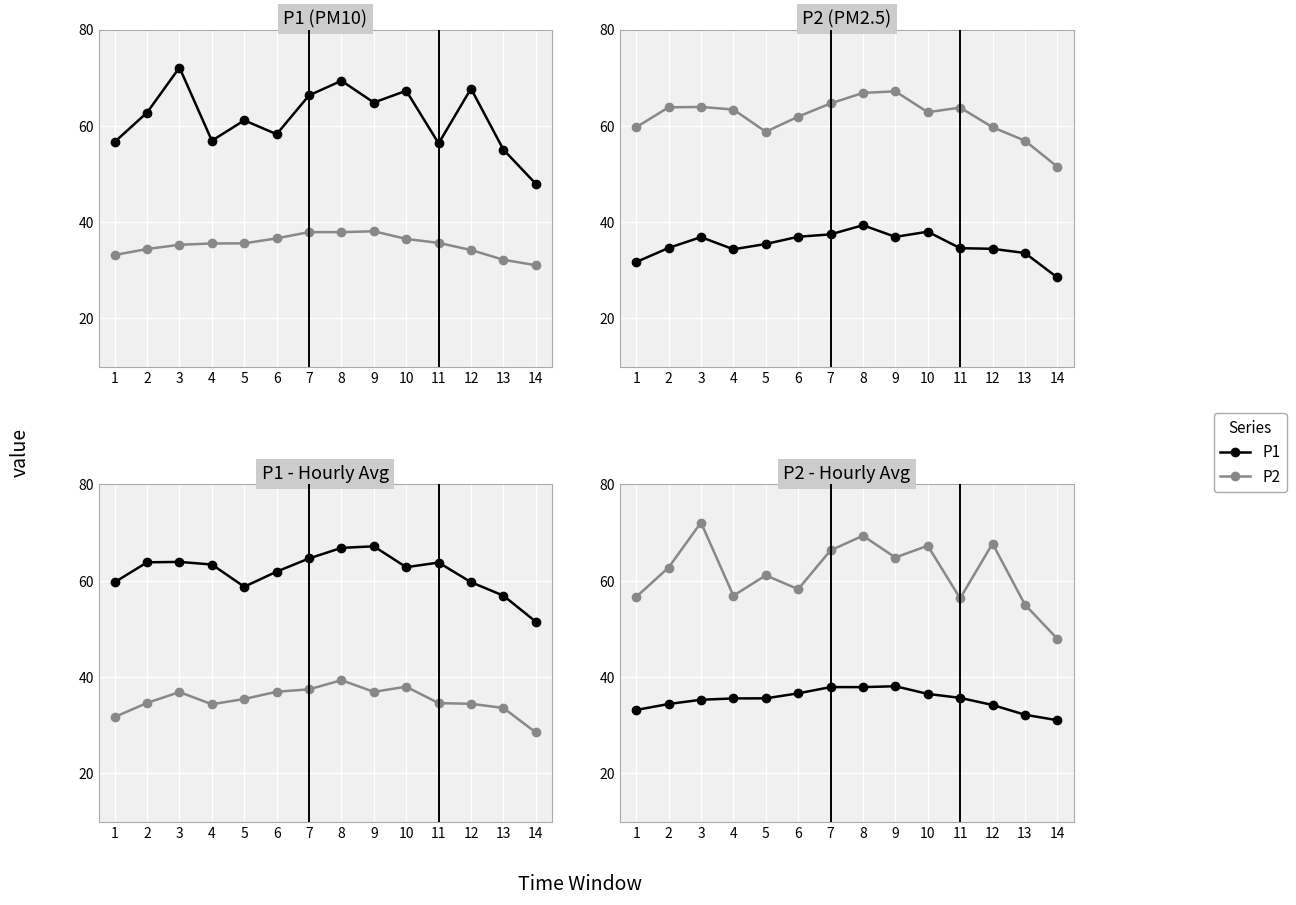

How many values in the P2 series are below 62?

7